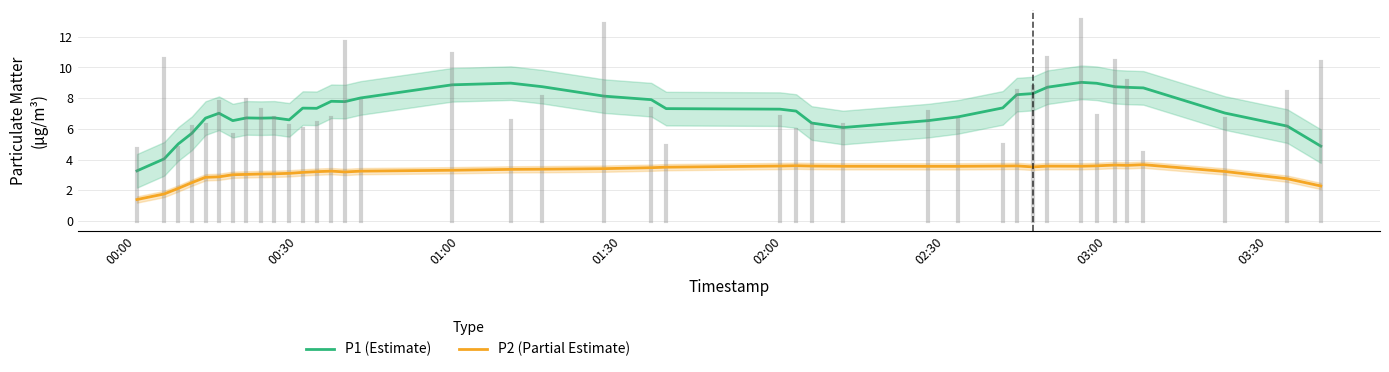

True or false: P1 (Estimate) and P2 (Partial Estimate) intersect in this chart.

False